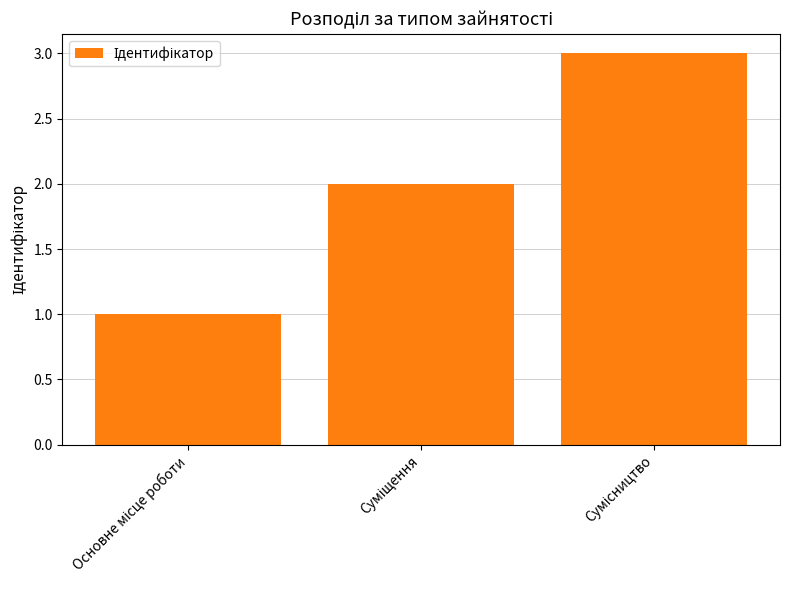

What is the maximum value shown in the chart?

3